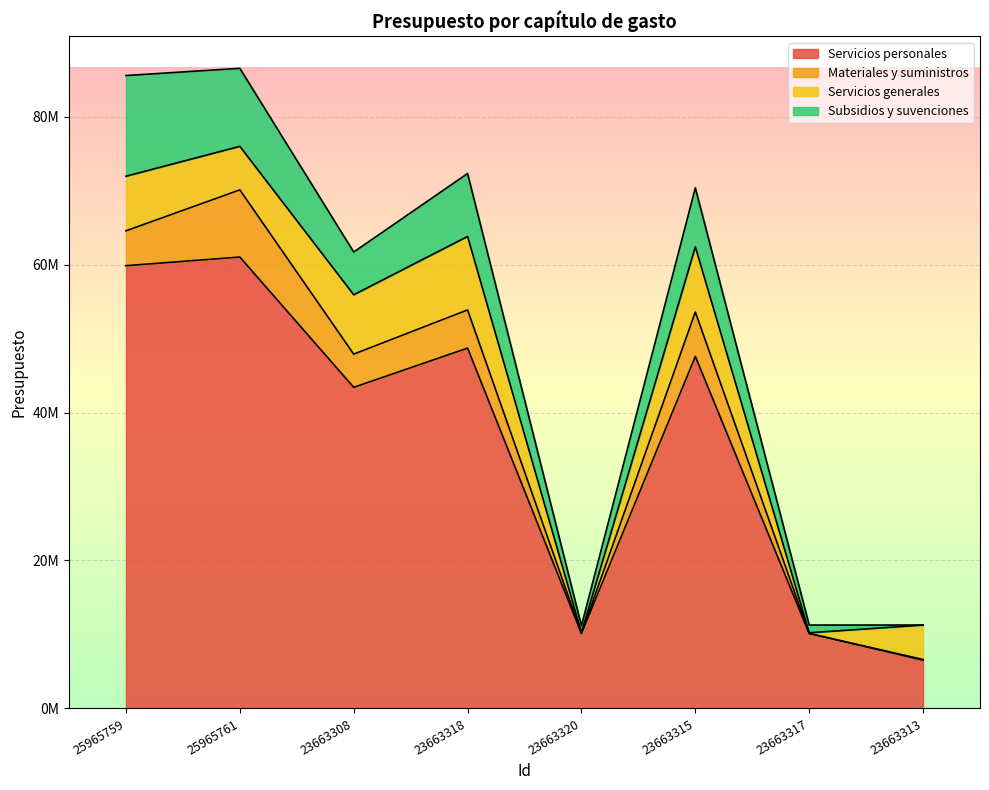

What is the maximum value for Servicios generales?

9929665